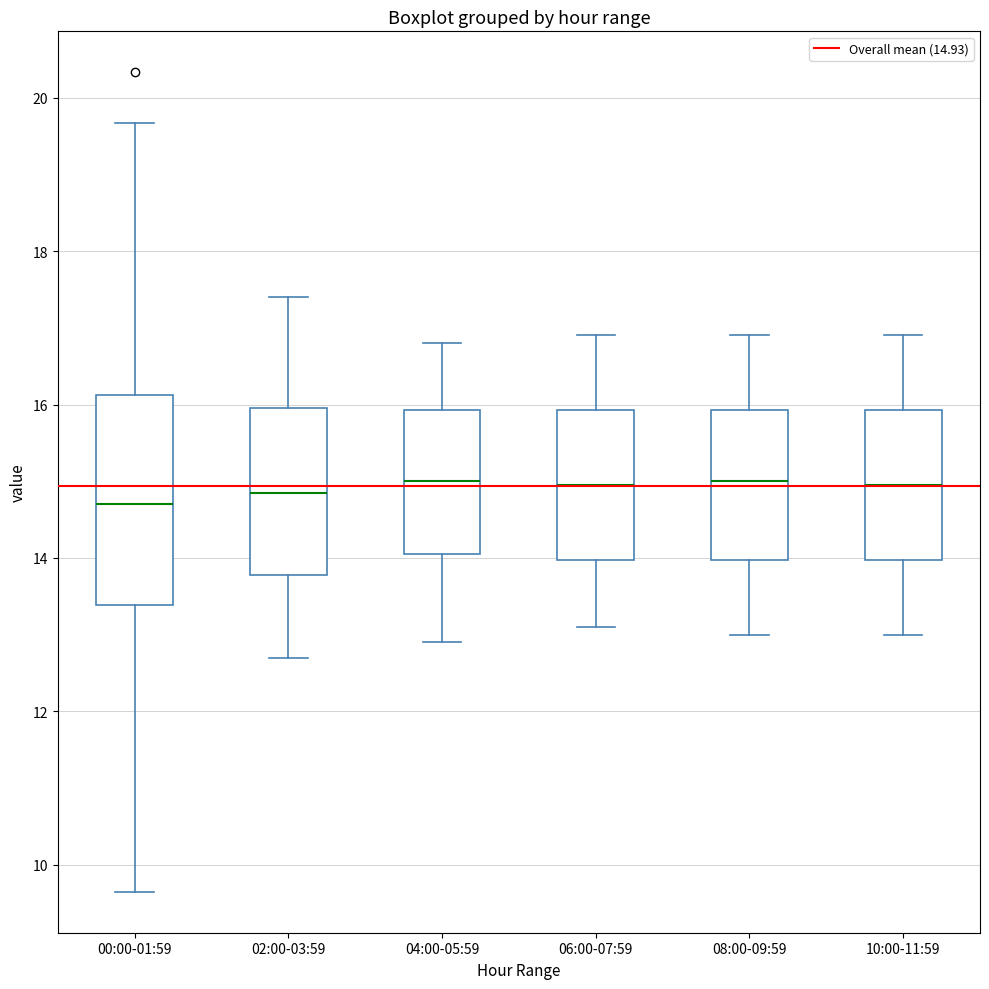

Reading left to right, transcribe this box plot: for each box, give where its median line is, the range the box spans, and where its two whiskers end, as read against the y-axis. The values are not printed on the chart, so give them approximately, as read against the axis.

00:00-01:59: median 14.8, box 13.4 to 16.2, whiskers 9.6 to 19.6
02:00-03:59: median 14.8, box 13.8 to 16.0, whiskers 12.8 to 17.4
04:00-05:59: median 15.0, box 14.0 to 16.0, whiskers 13.0 to 16.8
06:00-07:59: median 15.0, box 14.0 to 16.0, whiskers 13.2 to 17.0
08:00-09:59: median 15.0, box 14.0 to 16.0, whiskers 13.0 to 17.0
10:00-11:59: median 15.0, box 14.0 to 16.0, whiskers 13.0 to 17.0